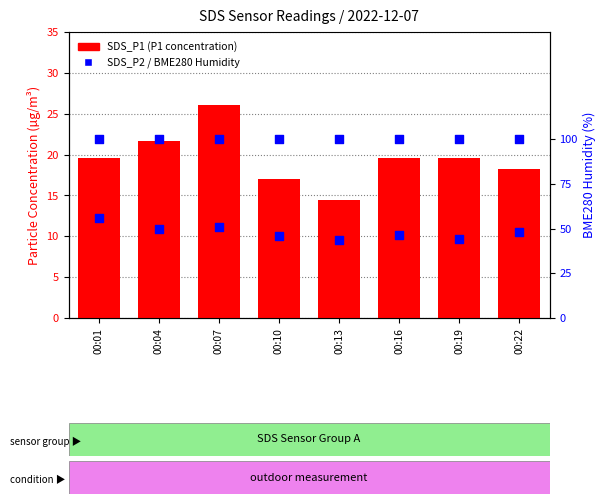

Which series has the largest total across all categories?

BME280 Humidity (%)